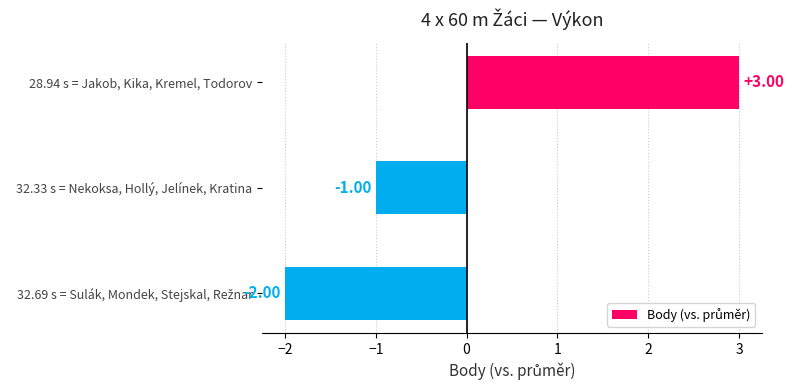

What is the difference between the maximum and minimum values?

5